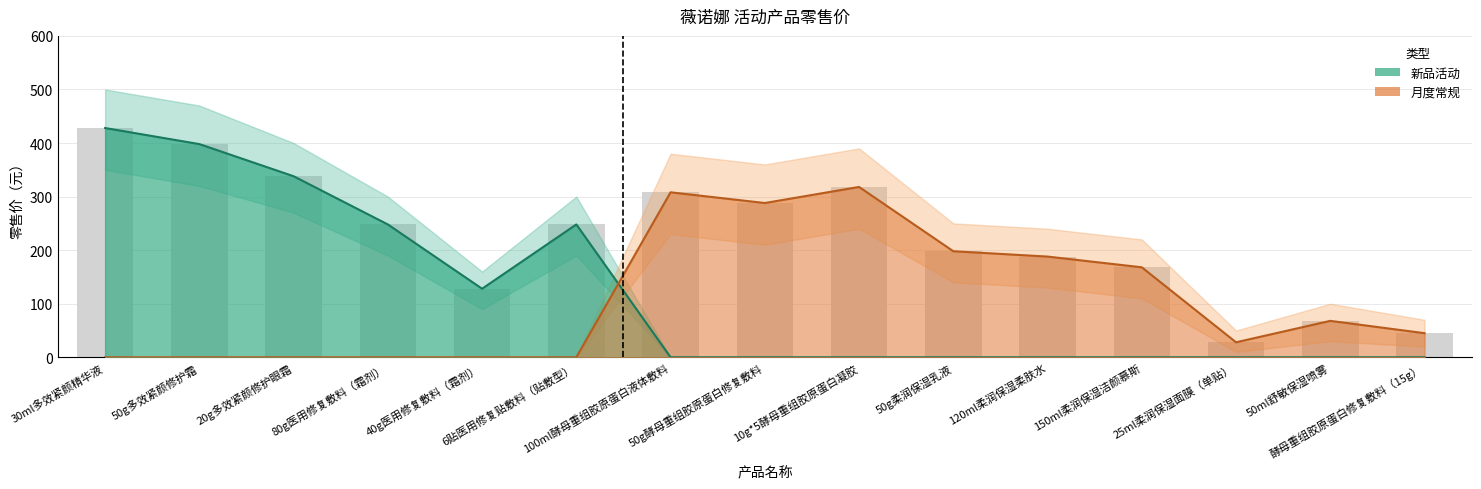

The value of 新品活动 at 80g医用修复敷料（霜剂） is 153. True or false?

False